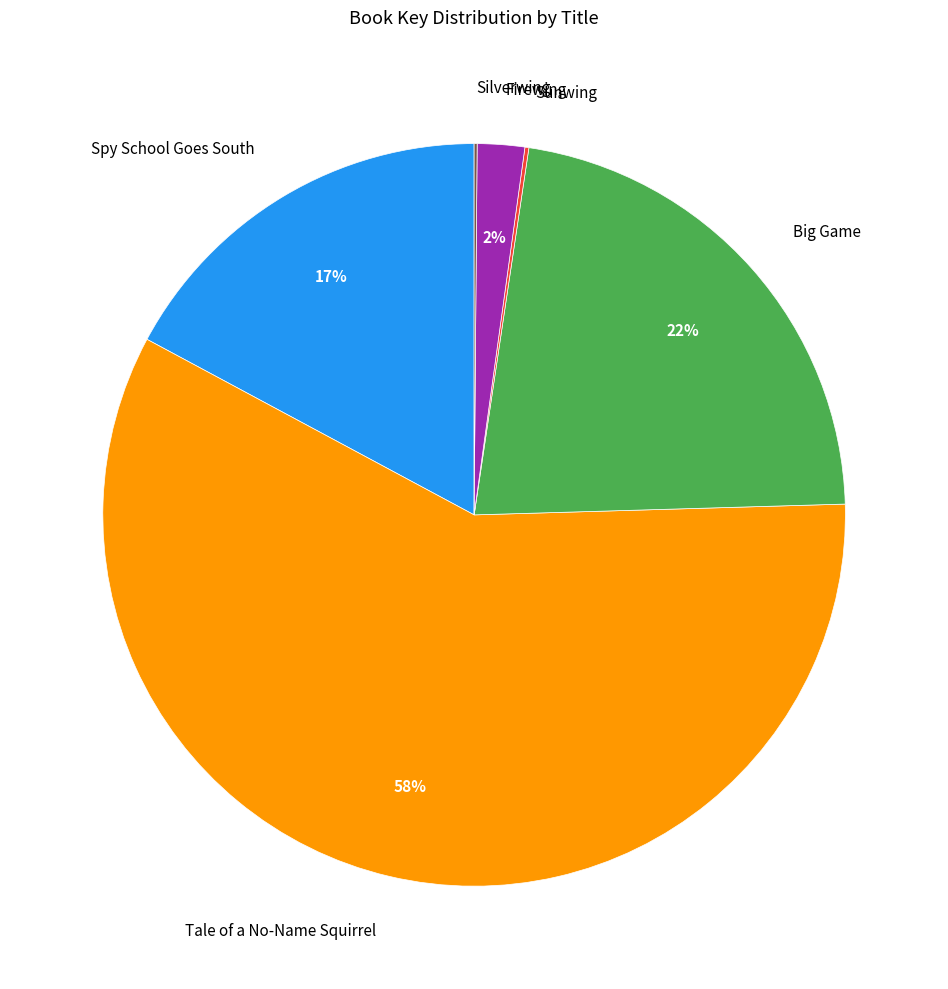

Which slice is the largest?

Tale of a No-Name Squirrel